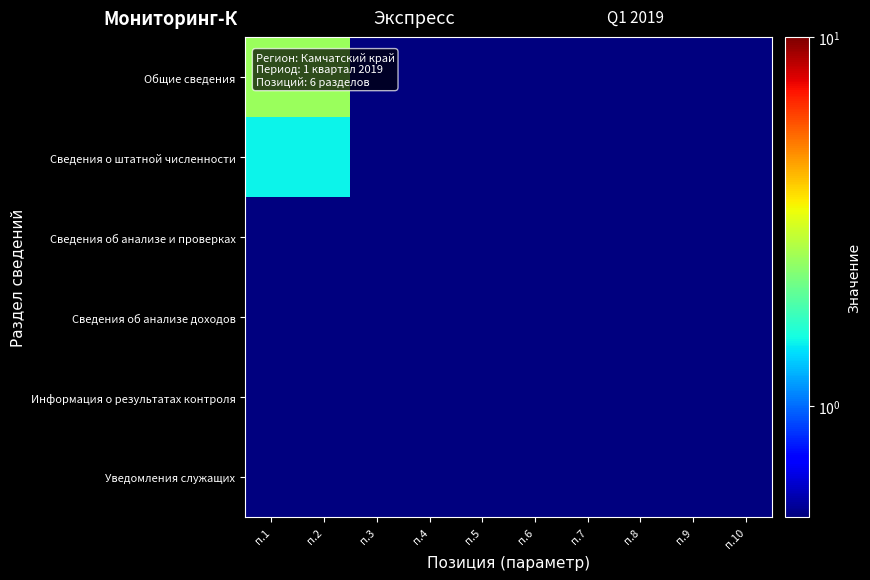

At which category is the sum across all series the highest?

п.1